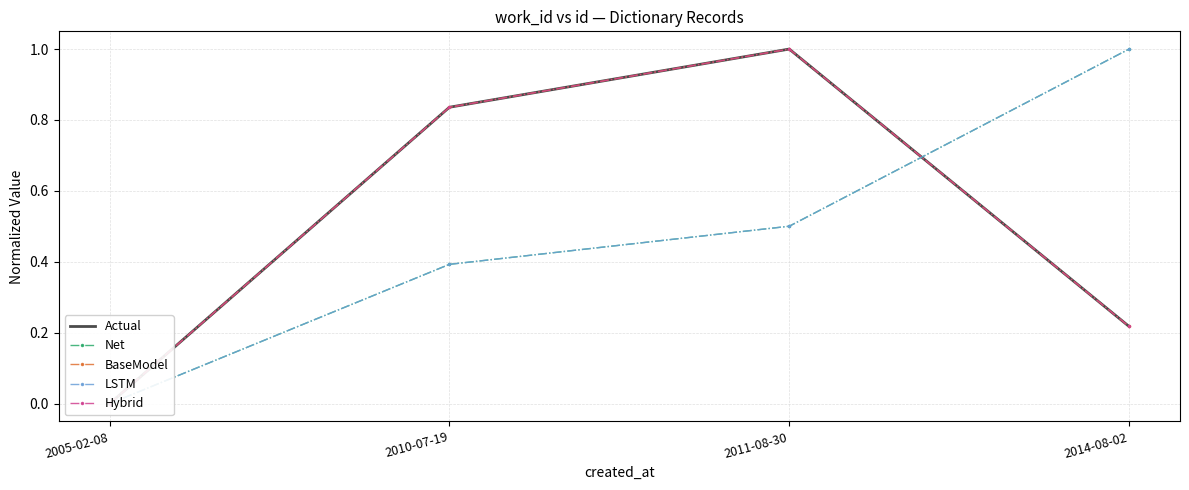

Between 2011-08-30 and 2010-07-19, which is larger?

2011-08-30